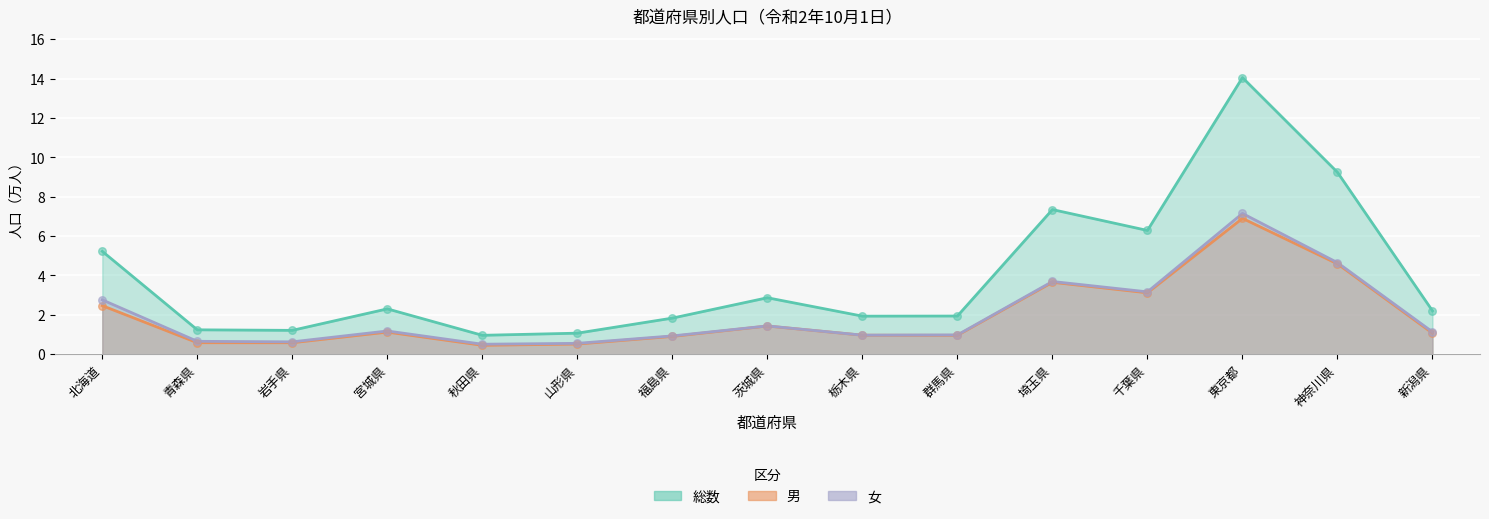

At which category is the sum across all series the highest?

東京都